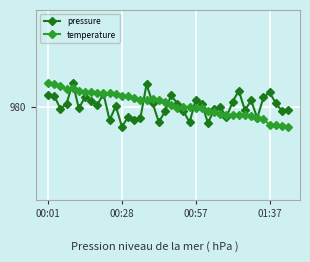

List the series in order of their overall mean, highest first.

temperature, pressure